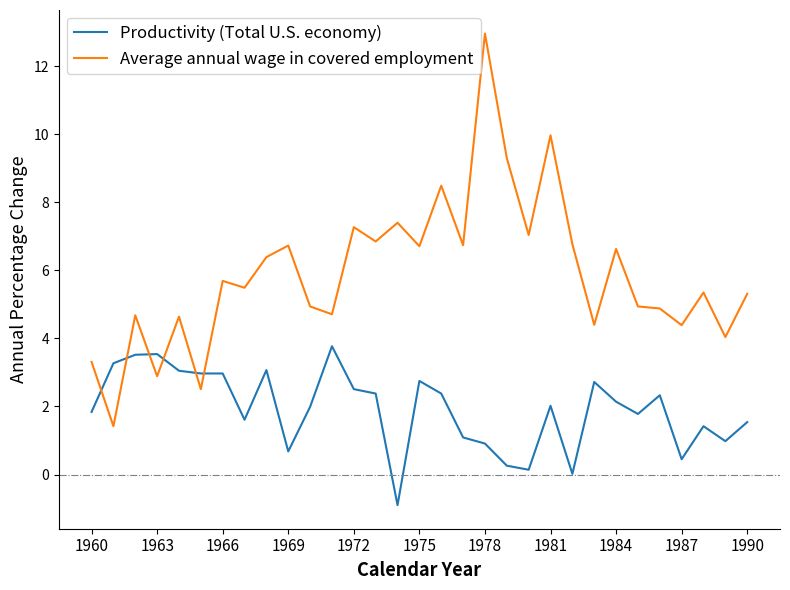

How many intersections are there between Average annual wage in covered employment and Productivity (Total U.S. economy)?

6